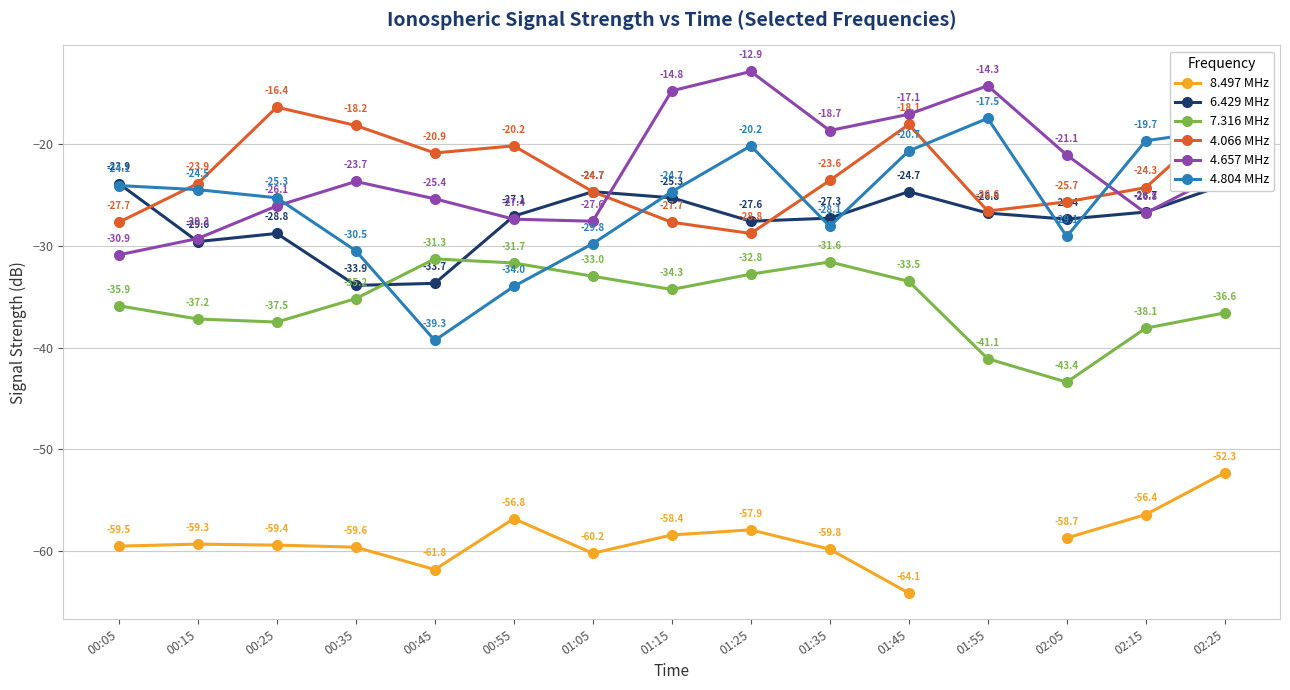

Between 00:45 and 00:55, which series saw the biggest shift?

6.429 MHz